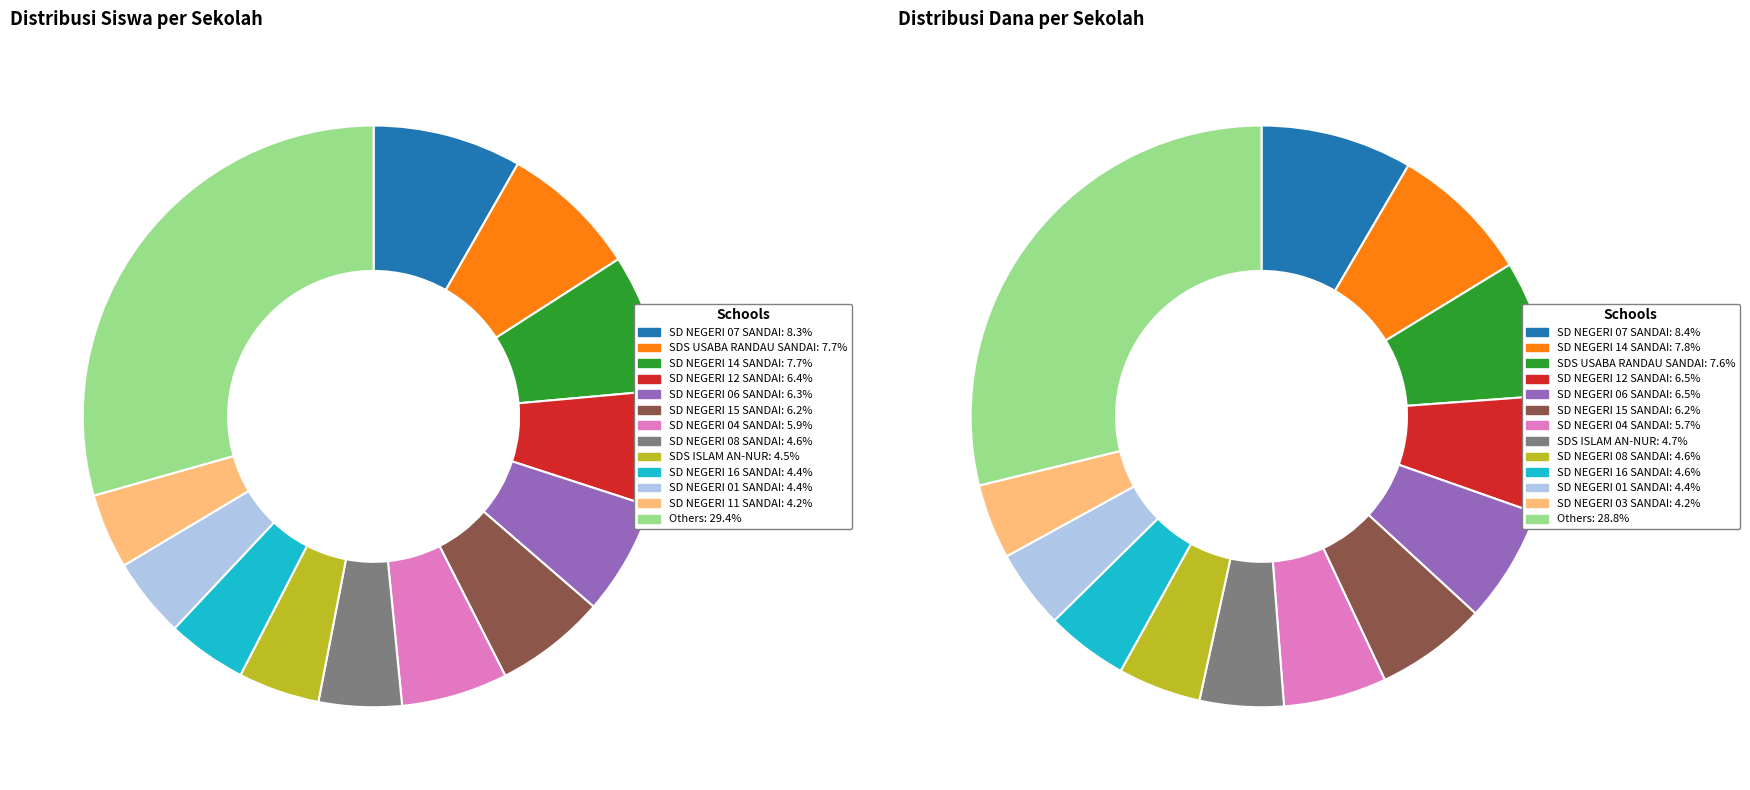

Which category has the biggest portion of the pie?

SD NEGERI 07 SANDAI